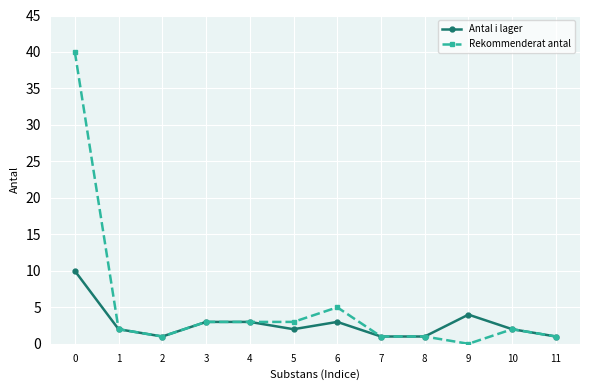

Rank the series by their maximum value, from highest to lowest.

Rekommenderat antal, Antal i lager